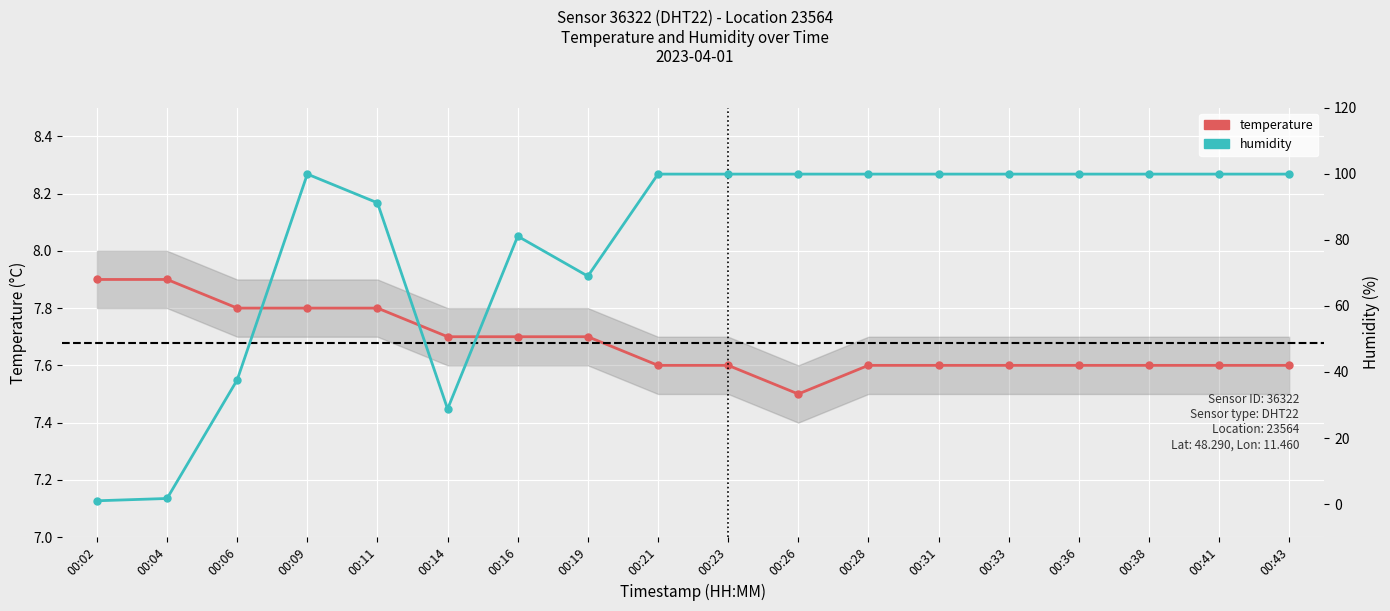

Where does the humidity series first go above 99?

00:09